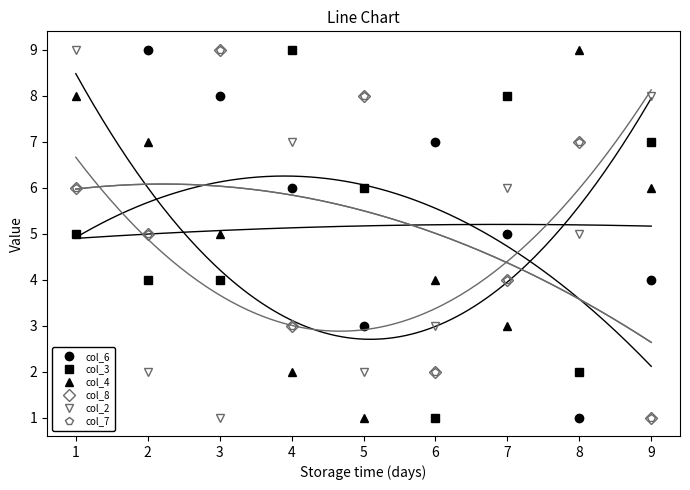

What is the value of the col_3 point at the 2nd from the left?

4